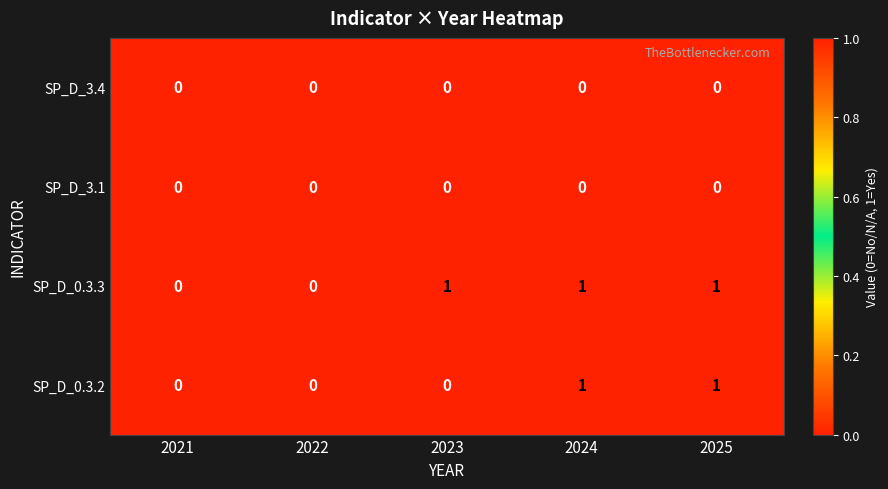

Is the value of SP_D_0.3.3 at 2023 greater than the value of SP_D_3.4 at 2024?

Yes